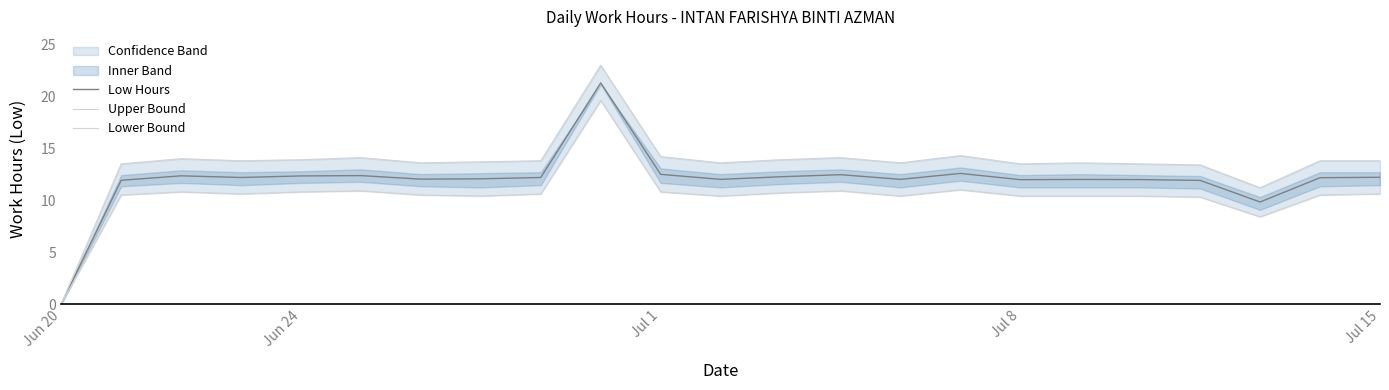

How many interior local valleys does the Low Hours series have?

6